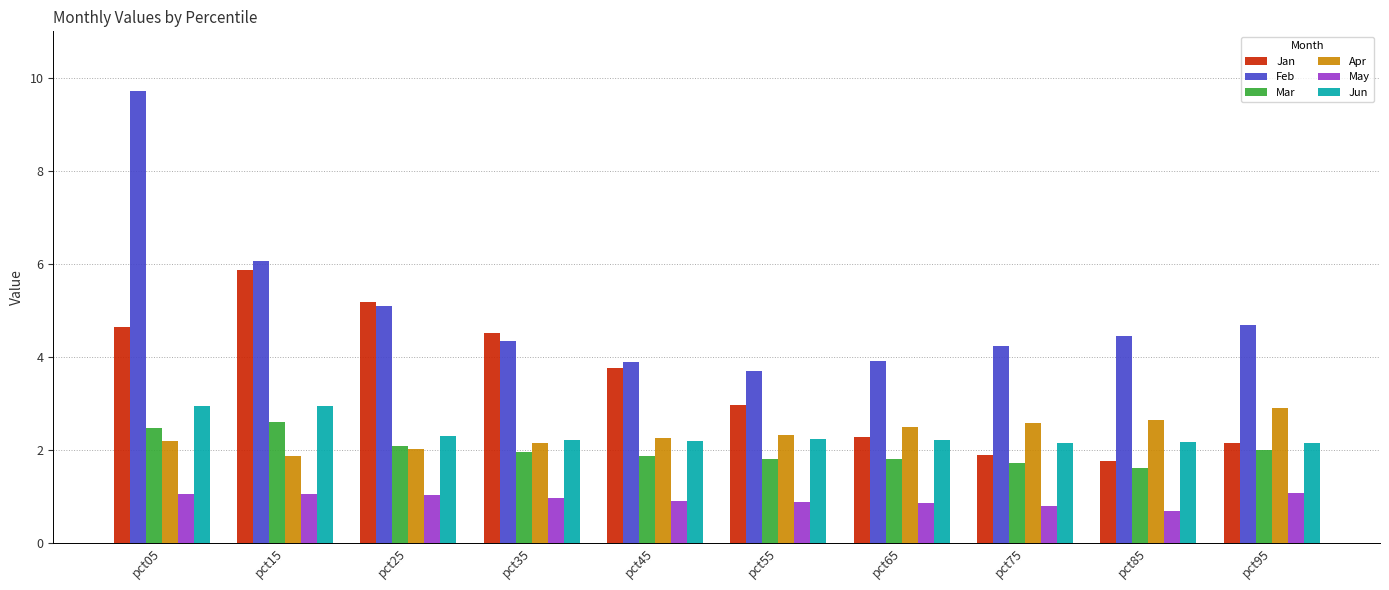

At which category is the sum across all series the highest?

pct05